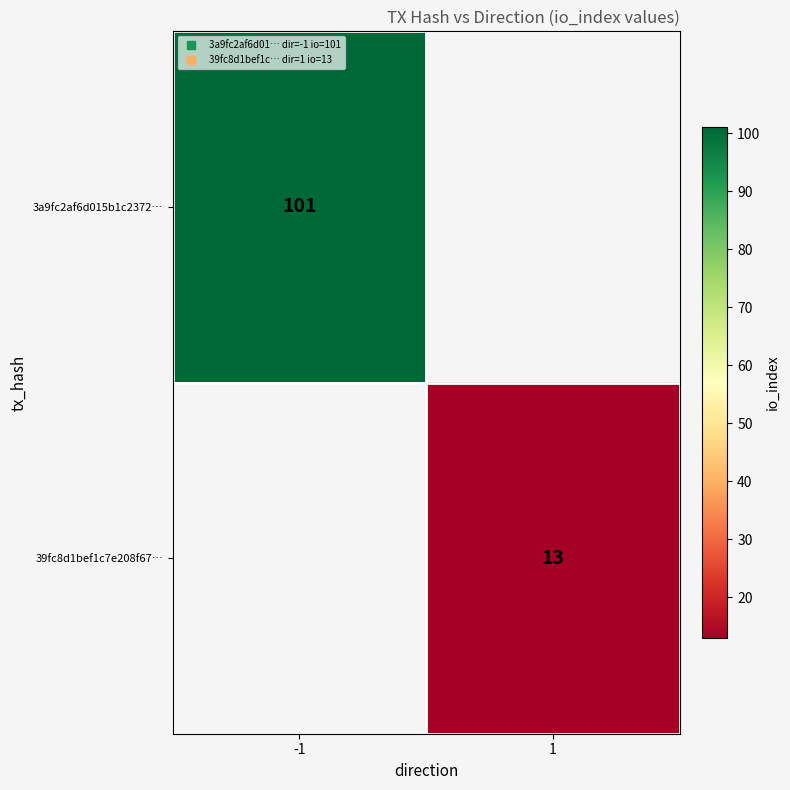

True or false: 3a9fc2af6d015b1c2372… has a value of 101.0 at -1.

True